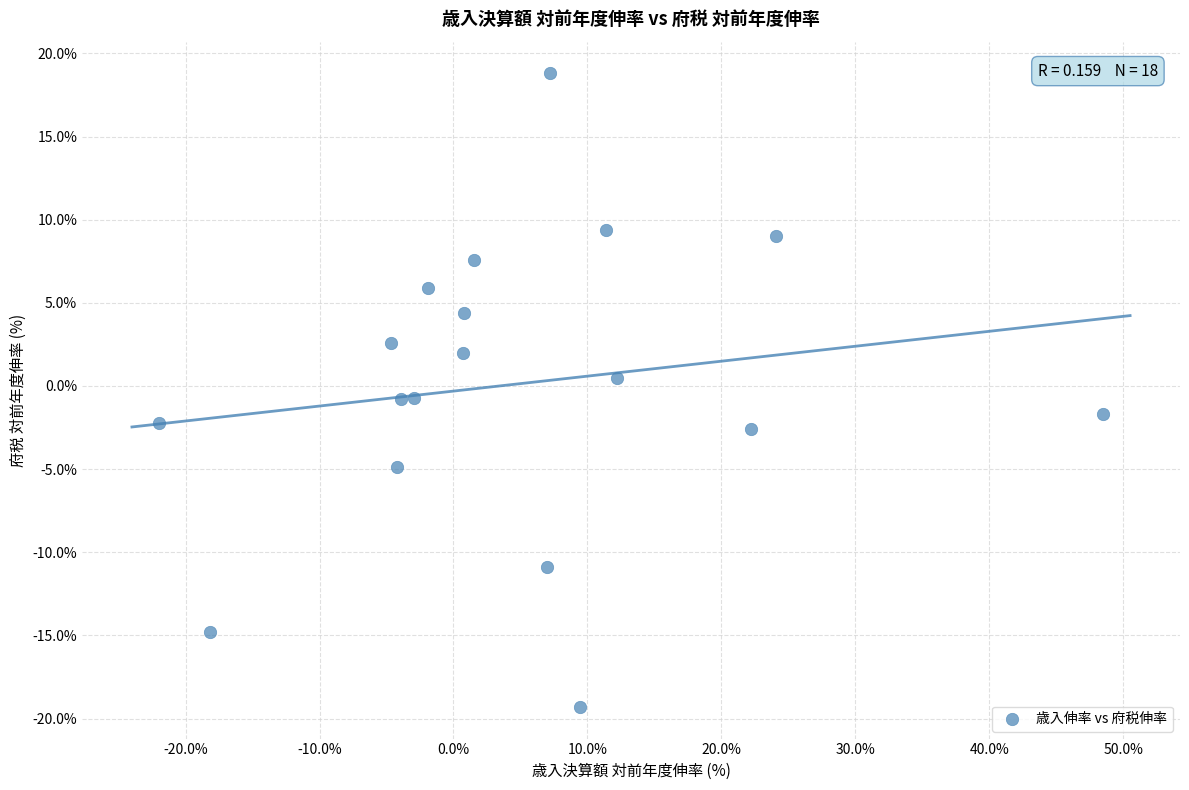

What is the range of X values (max minus min)?

70.5